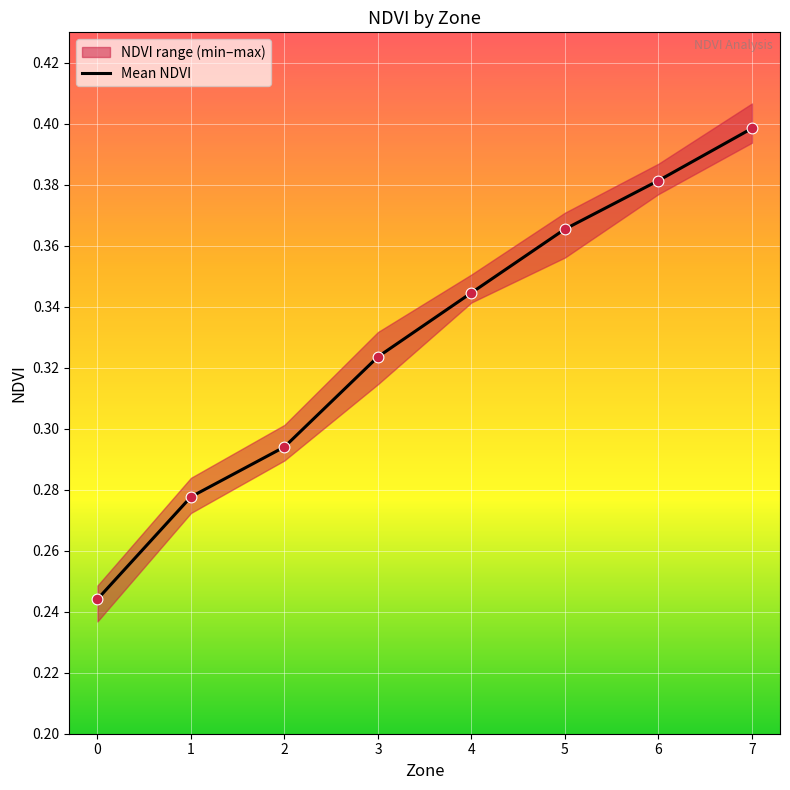

What is the change in value from 0 to 6?

+0.1